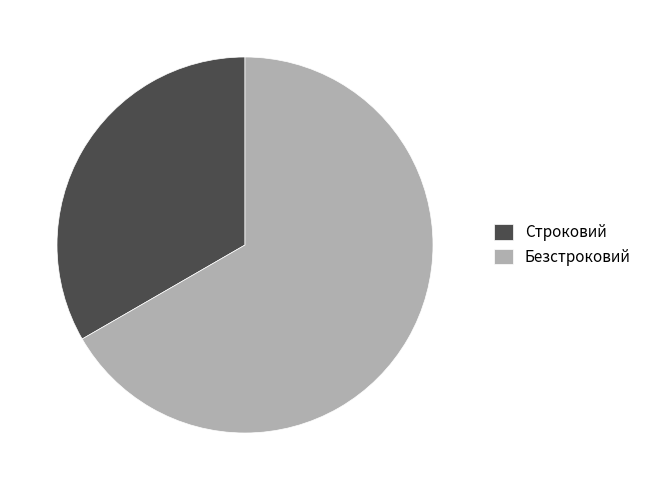

Count the number of slices in the pie.

2